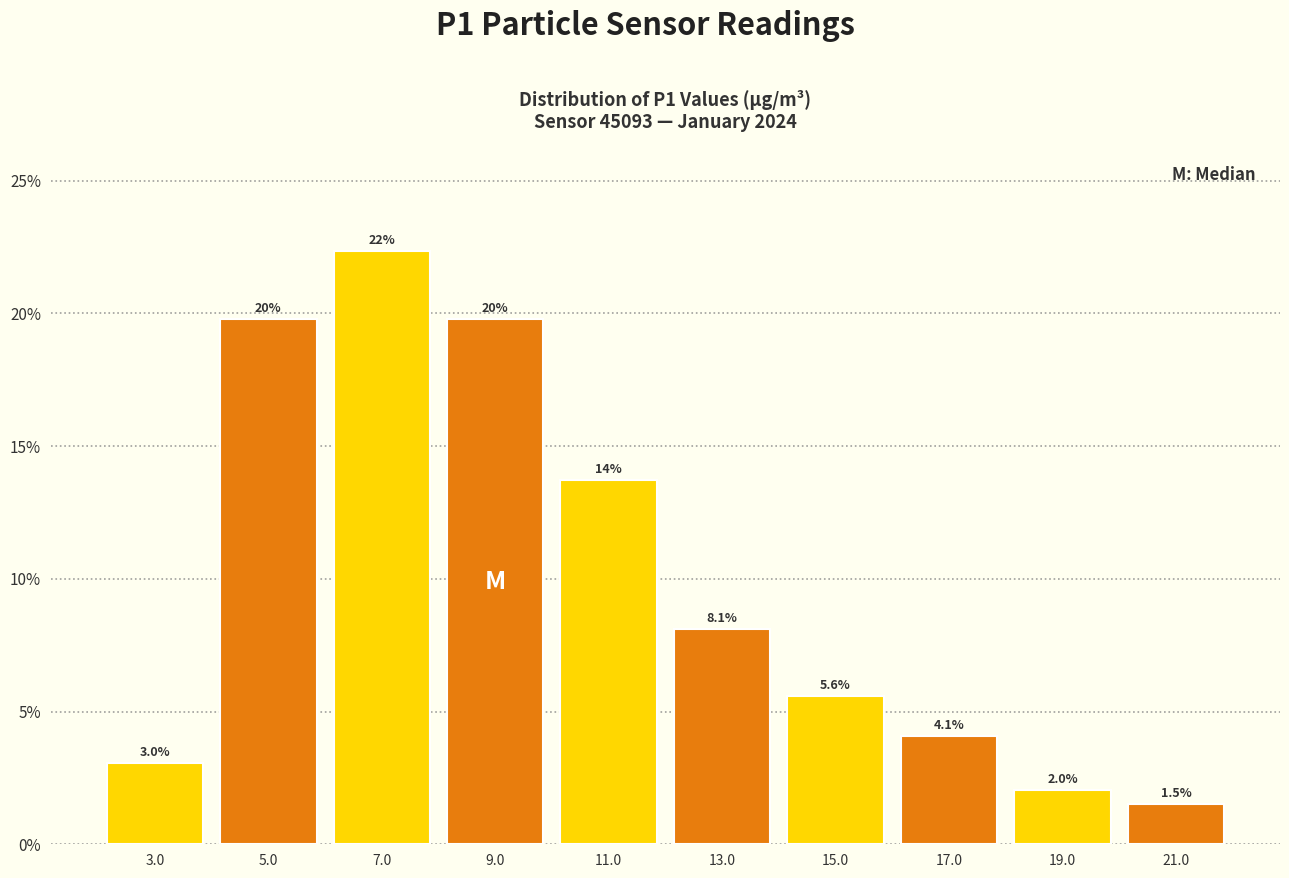

Which range on the x-axis has the tallest bar?

6 to 8